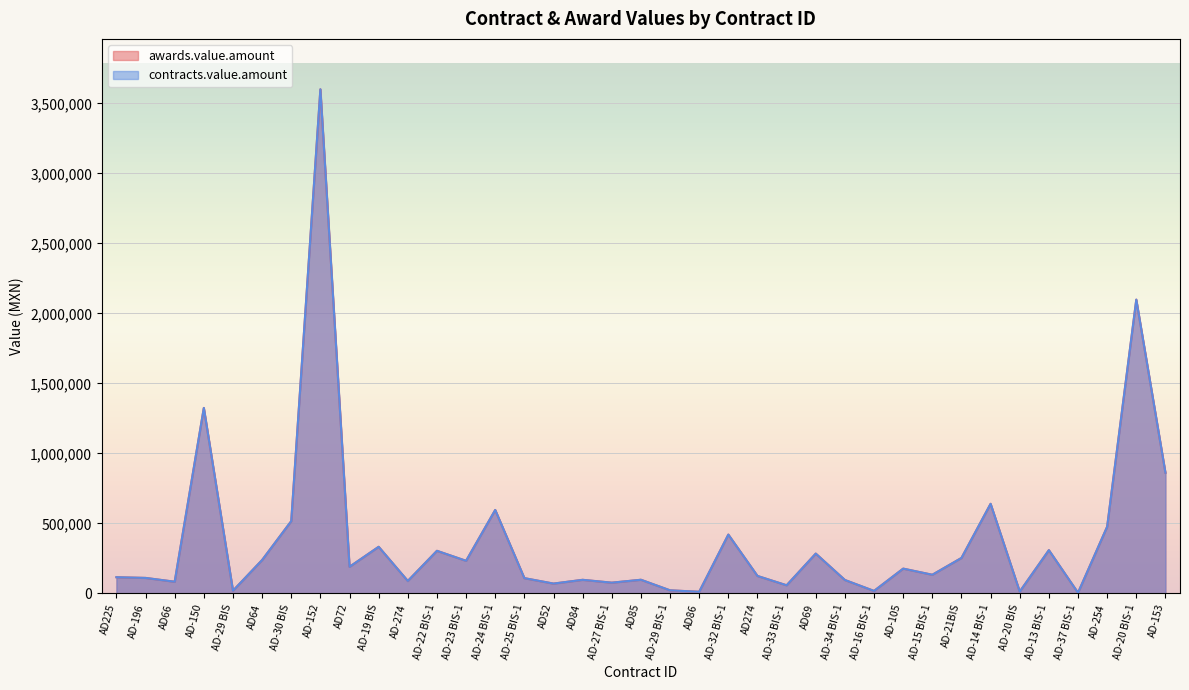

Between AD64 and AD-254, which is larger?

AD-254